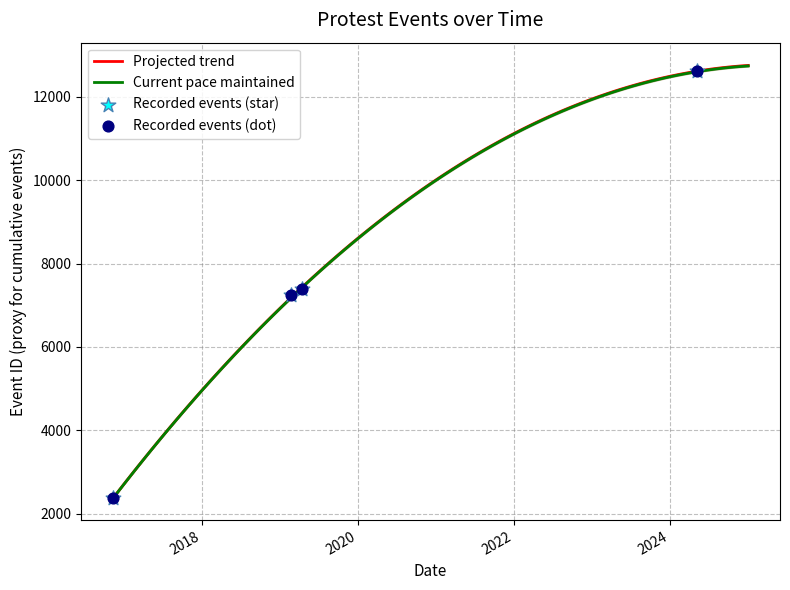

What is the lowest value of the Current pace maintained series?

2365.4